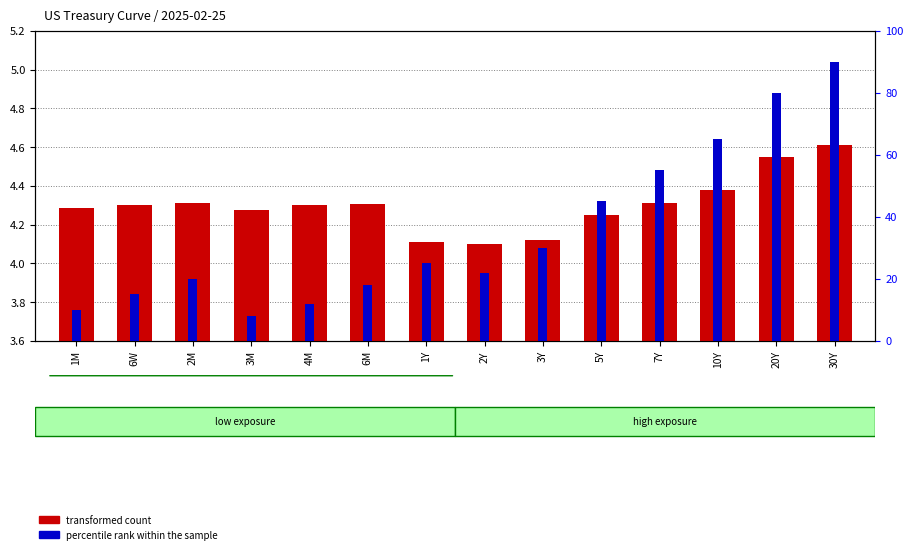

Which series changed the most between 2M and 10Y?

percentile rank within the sample